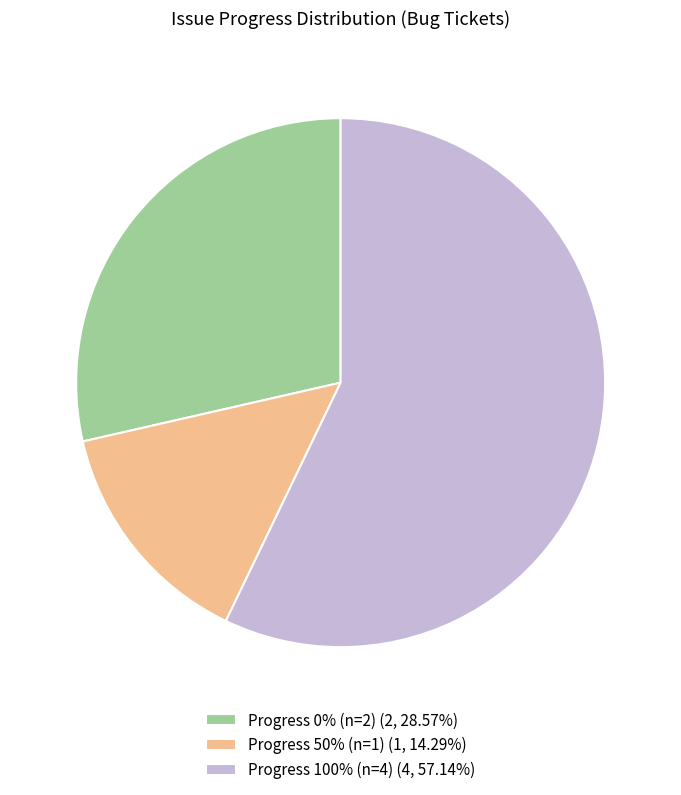

Do Progress 50% (n=1) (1, 14.29%) and Progress 100% (n=4) (4, 57.14%) together represent more than half of the pie?

Yes